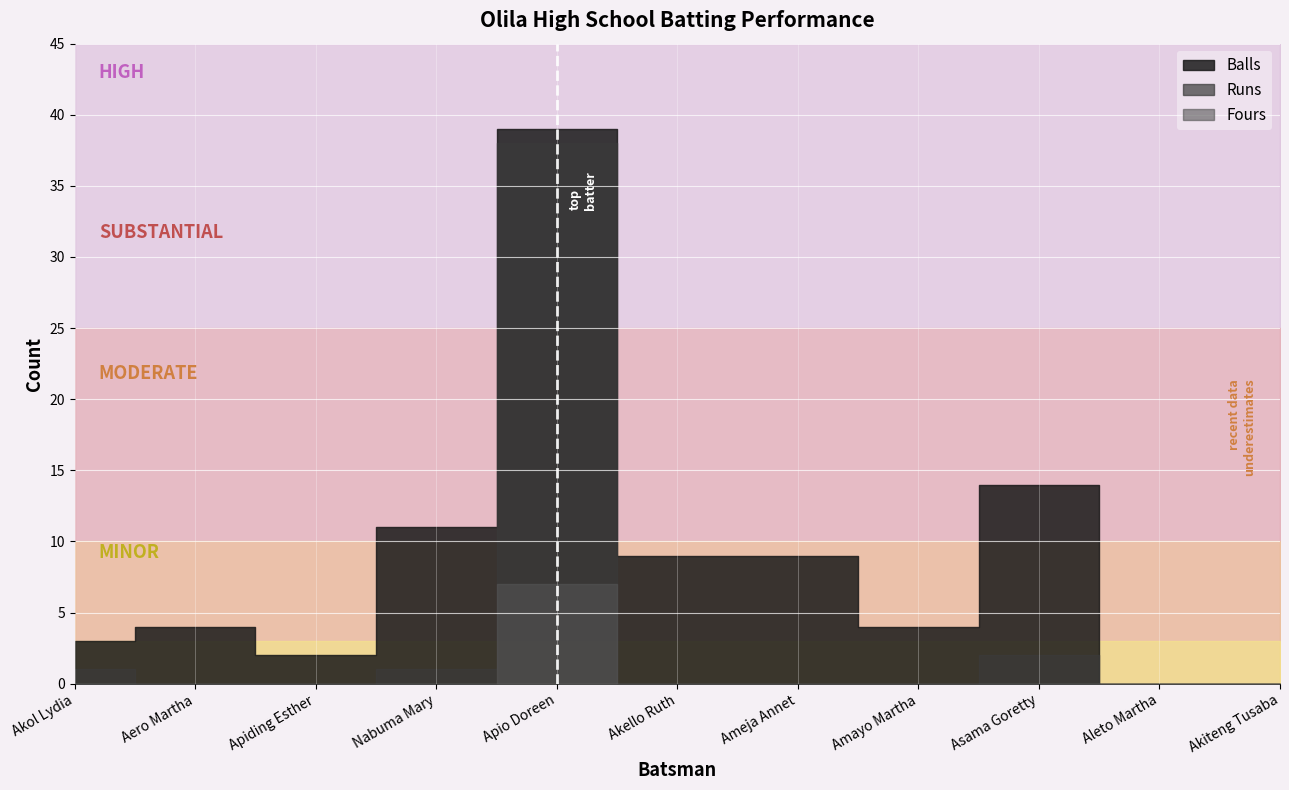

Rank the series by their maximum value, from lowest to highest.

Fours, Runs, Balls